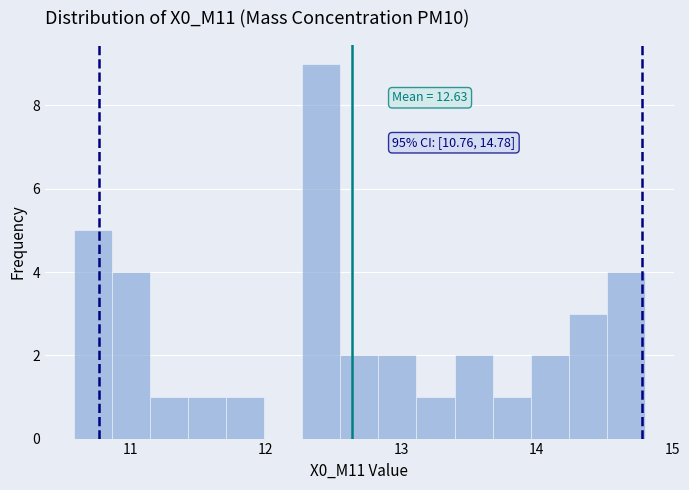

Around what value on the x-axis is the tallest bar? Give the approximate position of its centre, as read against the axis.

12.4